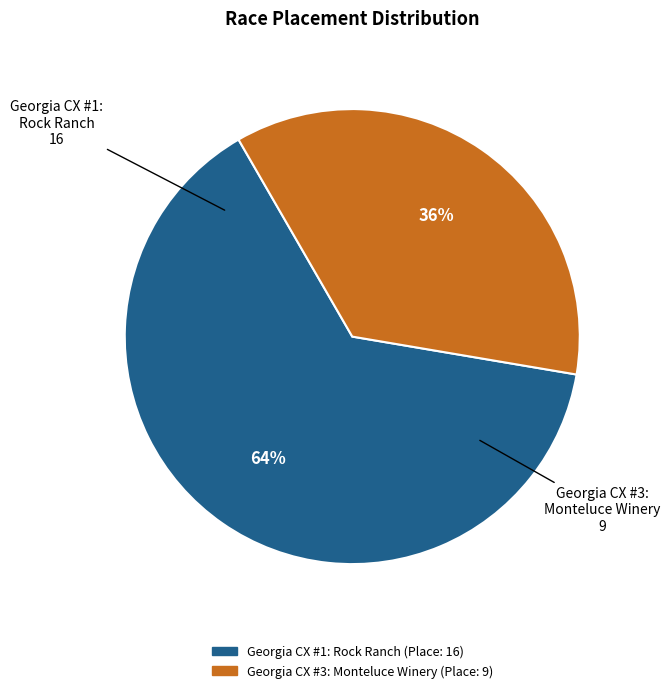

How many segments does this pie chart have?

2